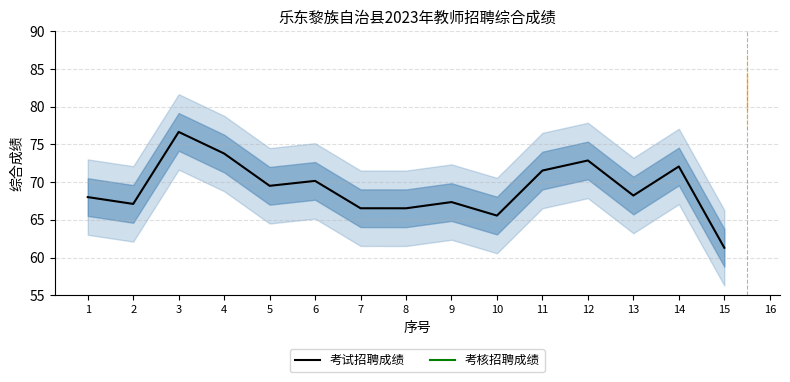

What is the minimum value shown in the chart?

61.3